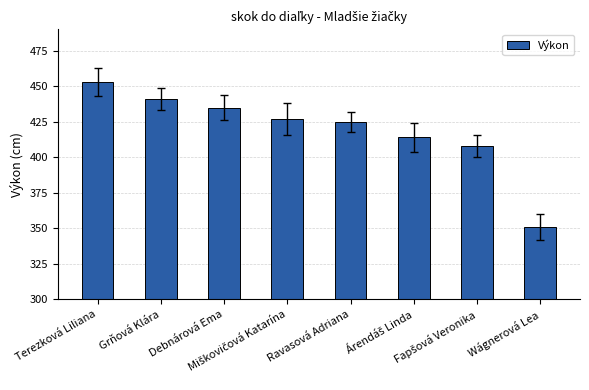

What is the smallest value displayed?

351